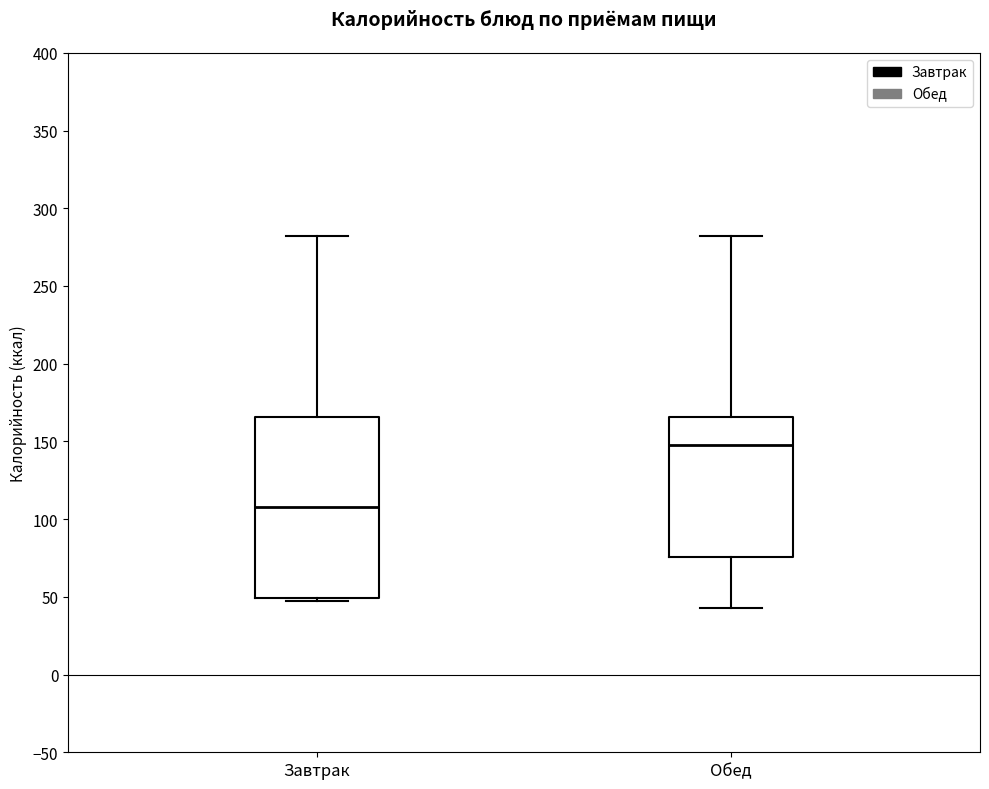

Which box has the highest median line?

Обед